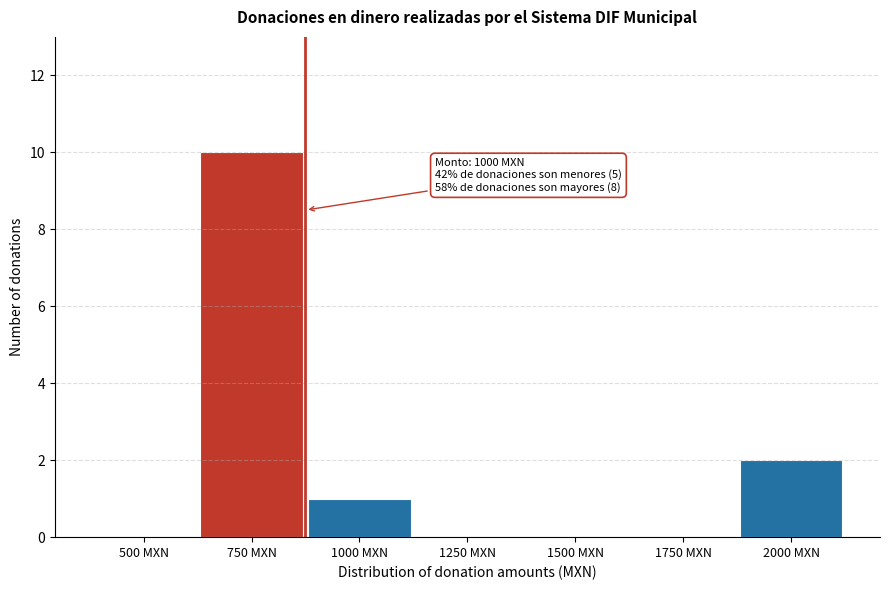

Reading right to left, extract all data points from this chart.

2000 MXN=2	1750 MXN=0	1500 MXN=0	1250 MXN=0	1000 MXN=1	750 MXN=10	500 MXN=0